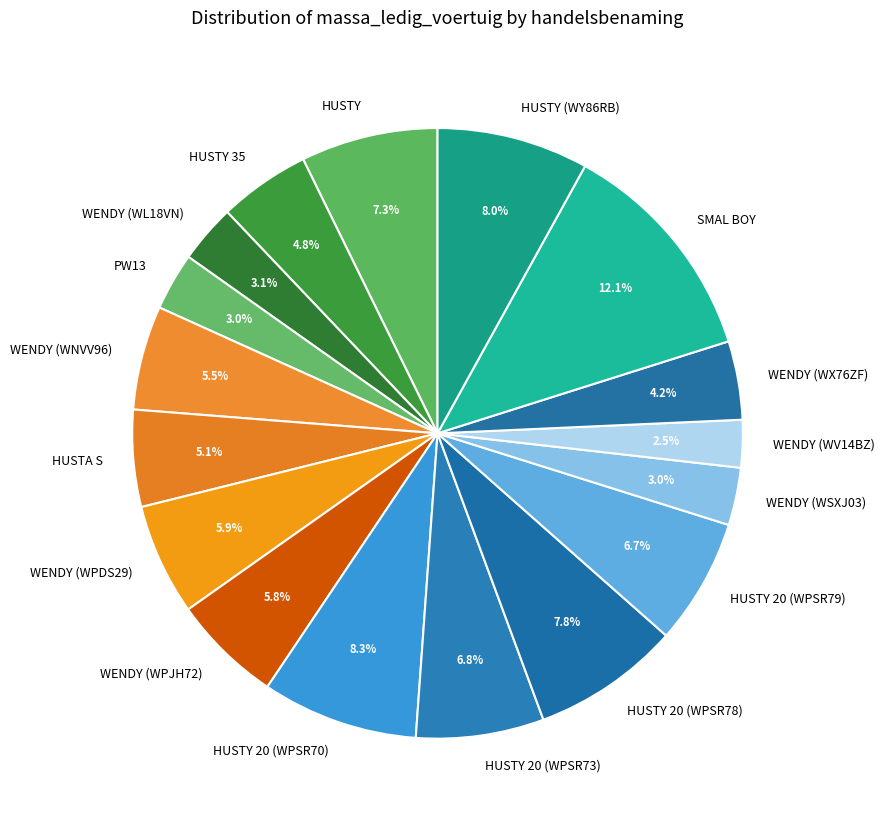

Which slice is the largest?

SMAL BOY